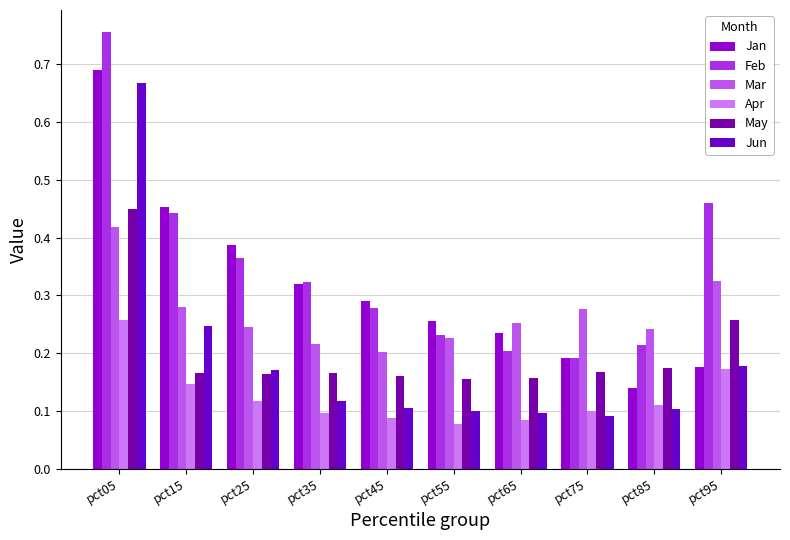

What is the average value of the Jan series?

0.3